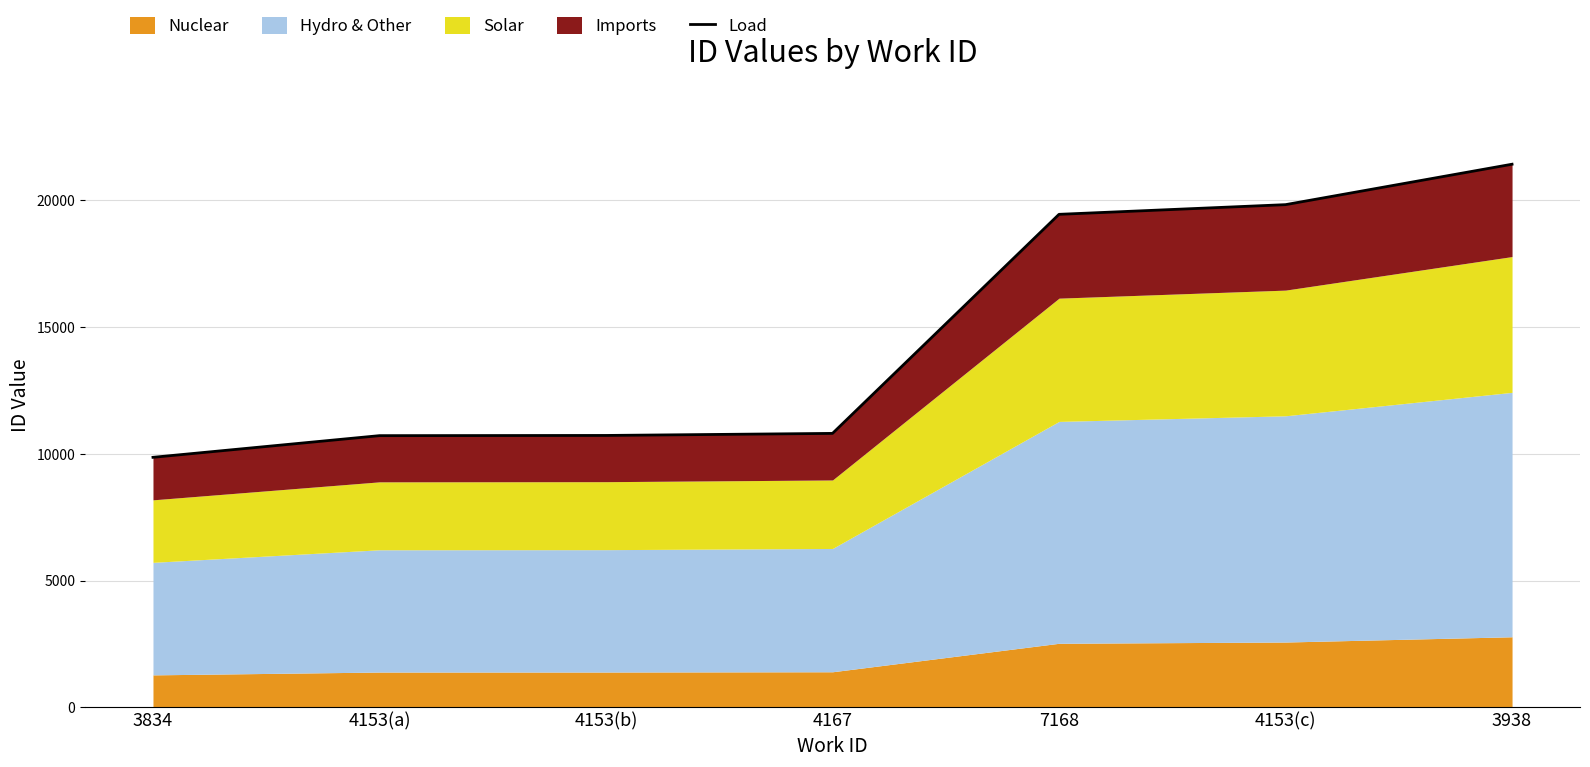

What is the greatest value displayed?

21428